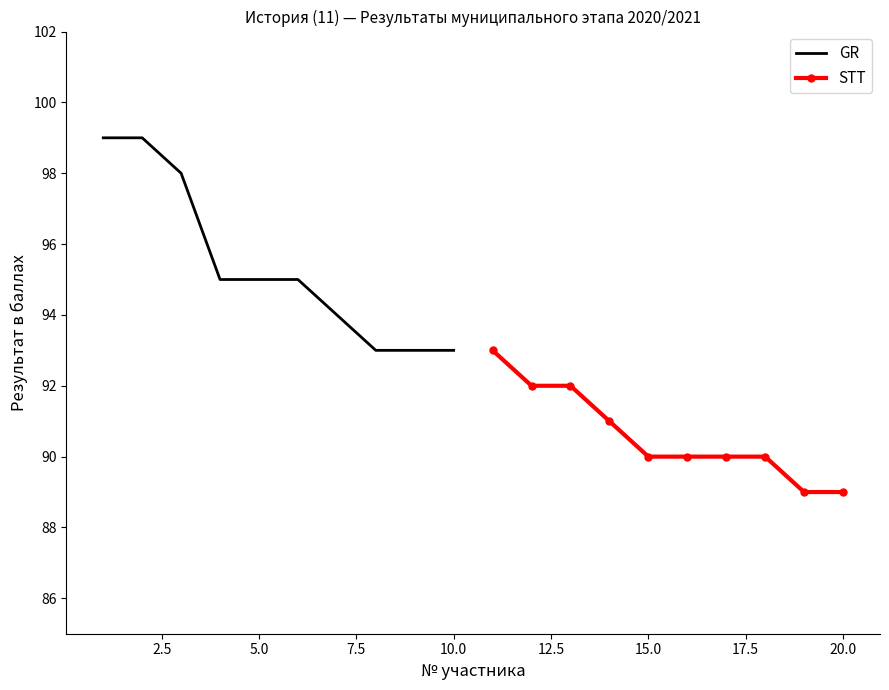

What is the lowest value of the GR series?

93